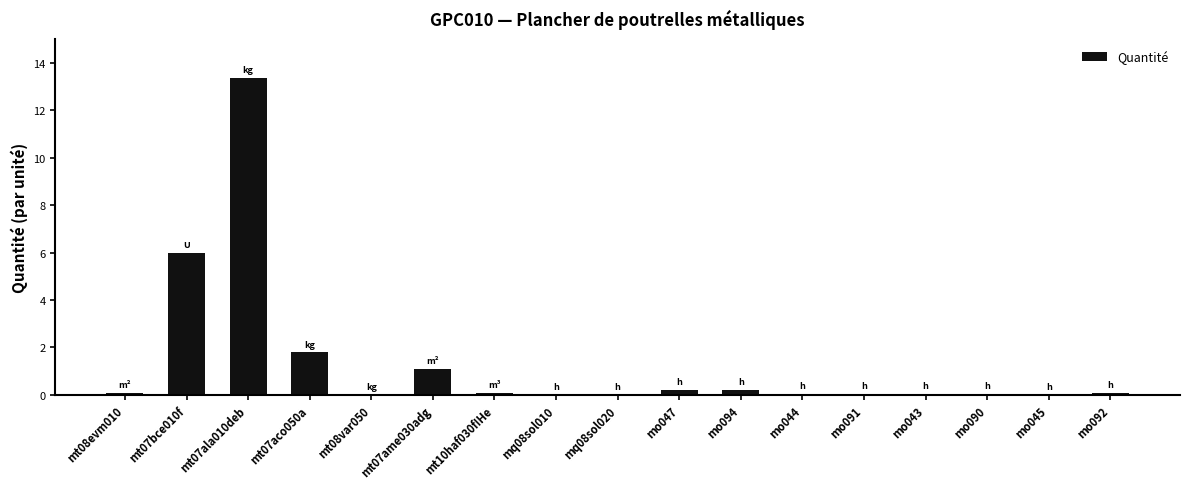

True or false: the data shows 0.2 at mo094.

True